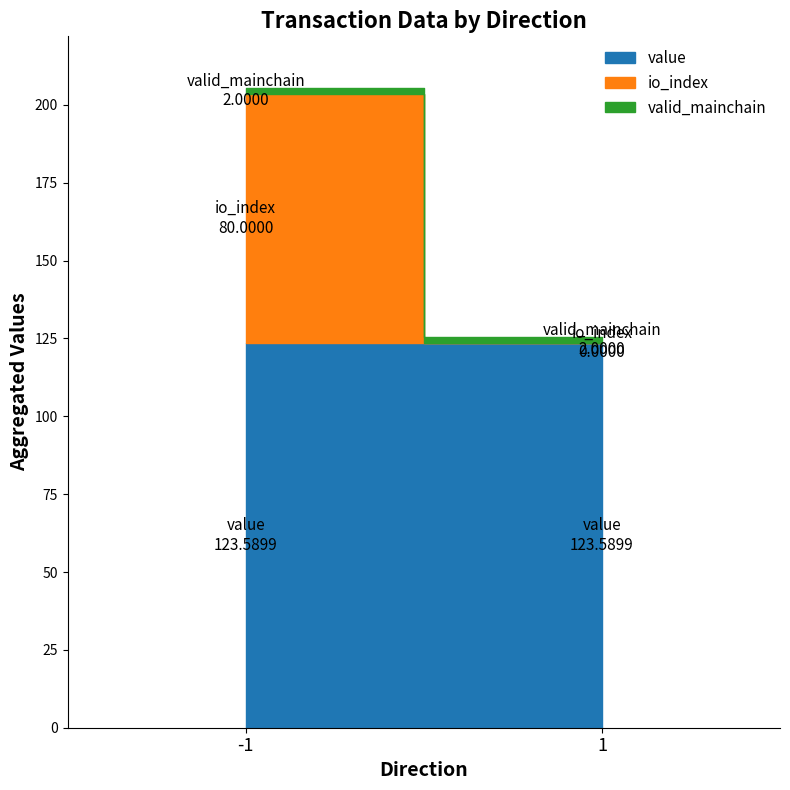

At which label is valid_mainchain closest to 1?

-1